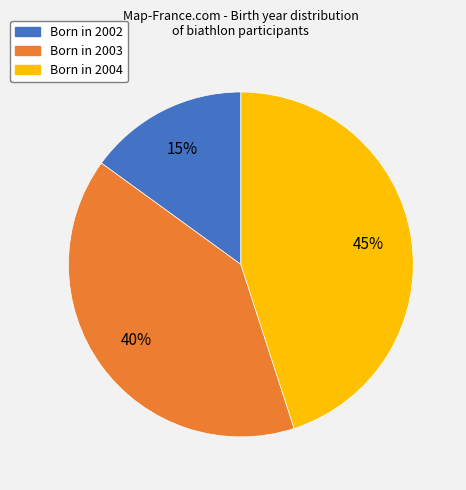

Is there a majority slice in this chart?

No